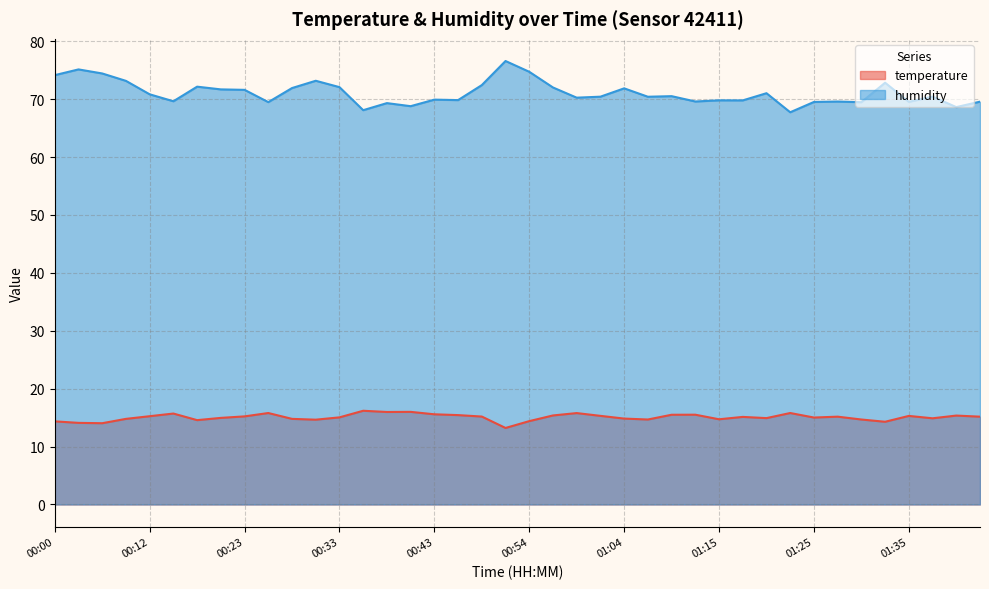

At which label does temperature first exceed 15?

00:12